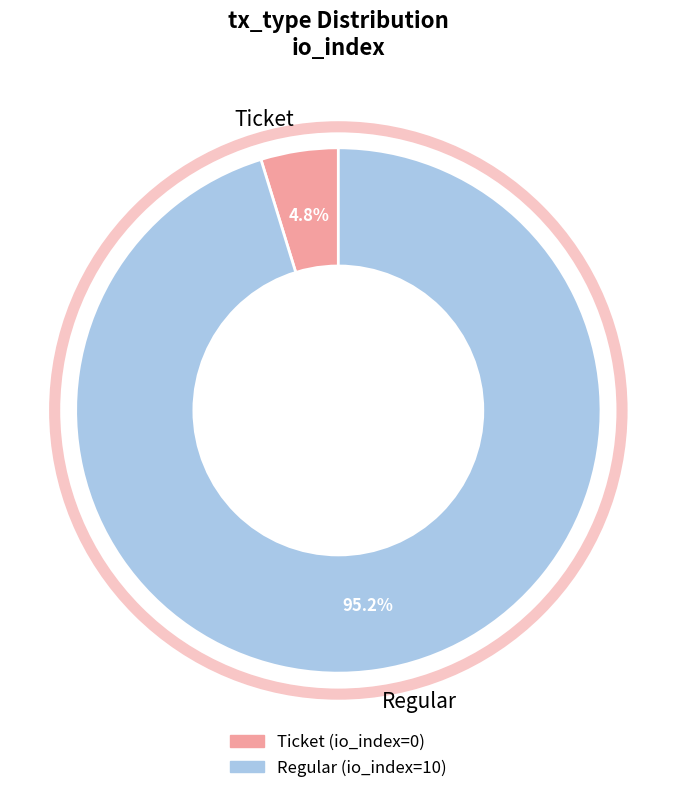

How much of the chart is everything except Ticket?

95.2%